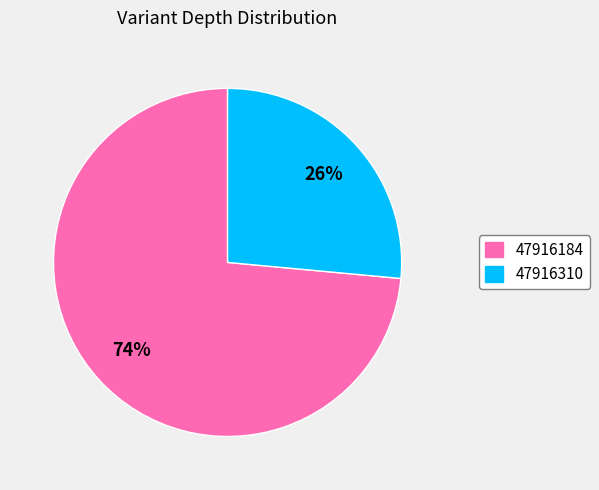

Combined, do 47916310 and 47916184 account for over 50%?

Yes